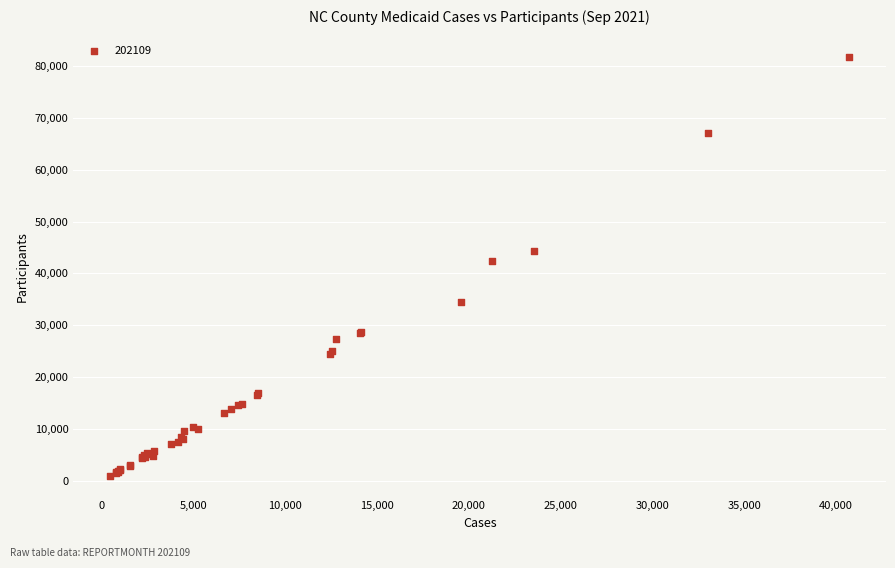

What Y value in the scatter plot is closest to 41423?

42499